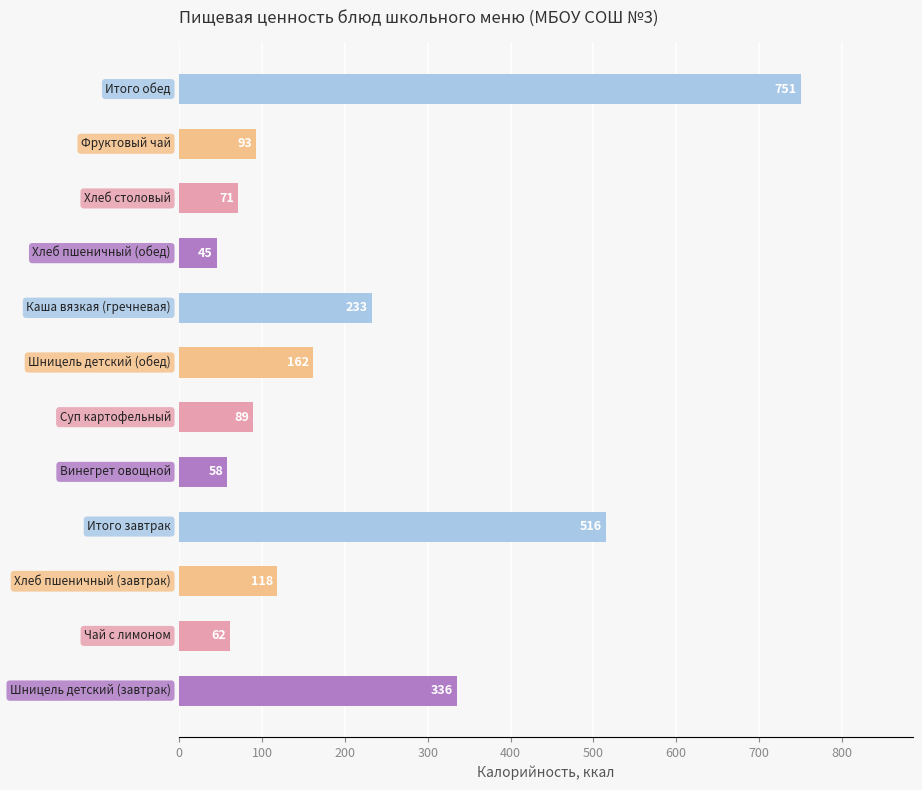

What is the difference between the maximum and minimum values?

705.7